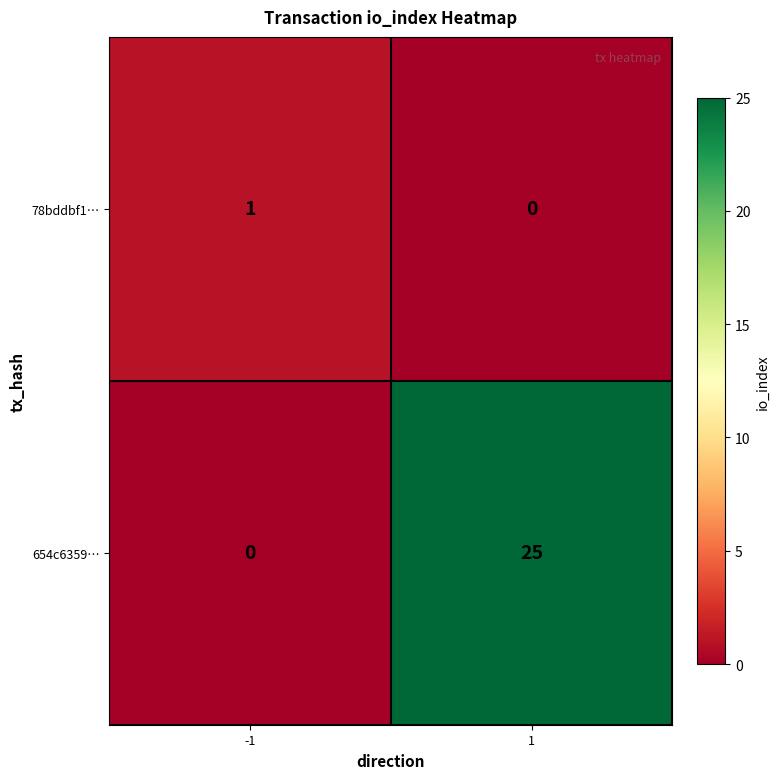

Reading right to left, transcribe all the data shown in this chart.

78bddbf1…: 1=0	-1=1
654c6359…: 1=25	-1=0